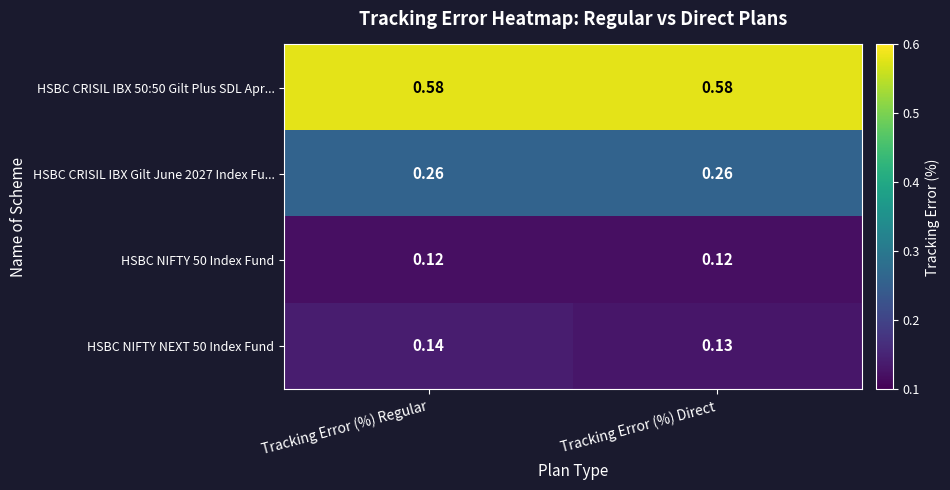

Is the value of HSBC CRISIL IBX Gilt June 2027 Index Fu... at Tracking Error (%) Regular greater than the value of HSBC CRISIL IBX 50:50 Gilt Plus SDL Apr... at Tracking Error (%) Direct?

No